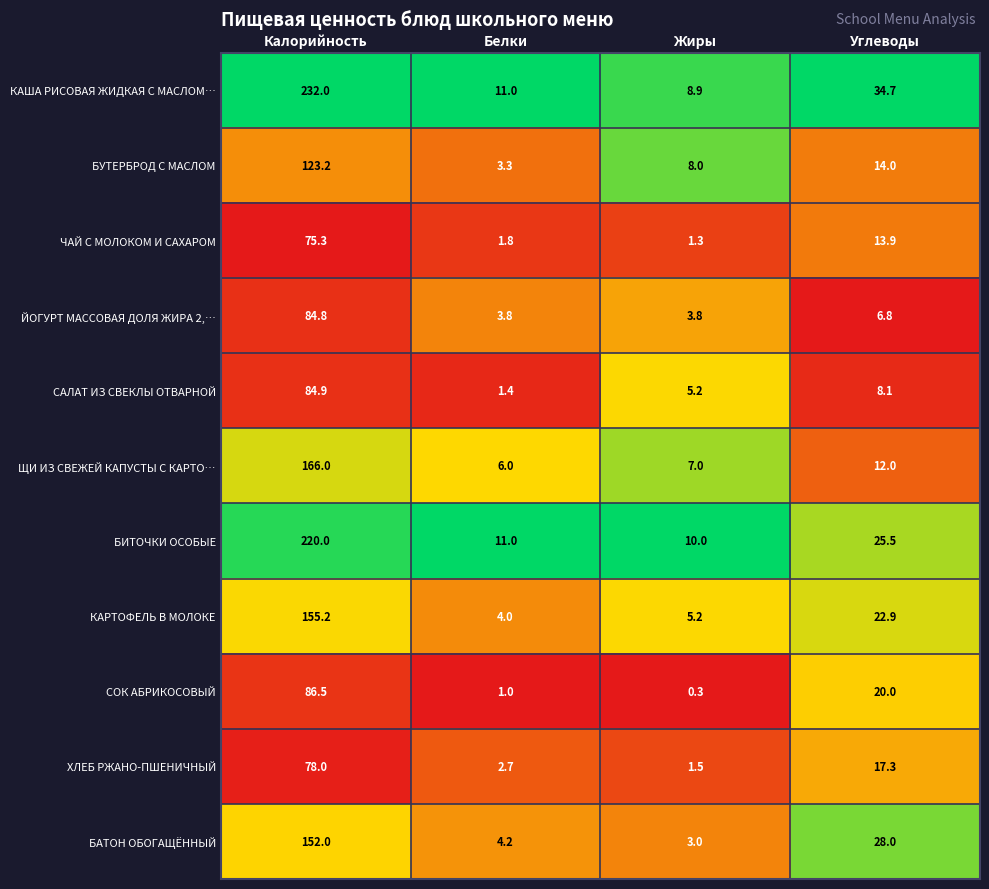

At which label is САЛАТ ИЗ СВЕКЛЫ ОТВАРНОЙ closest to 43?

Углеводы